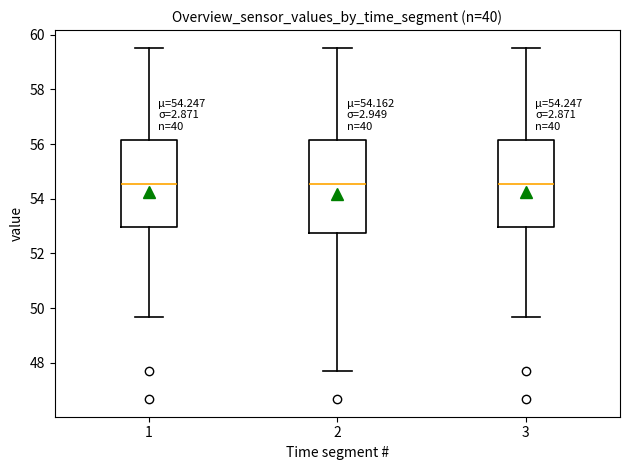

Which box is the tallest, from its lower edge to its upper edge?

2